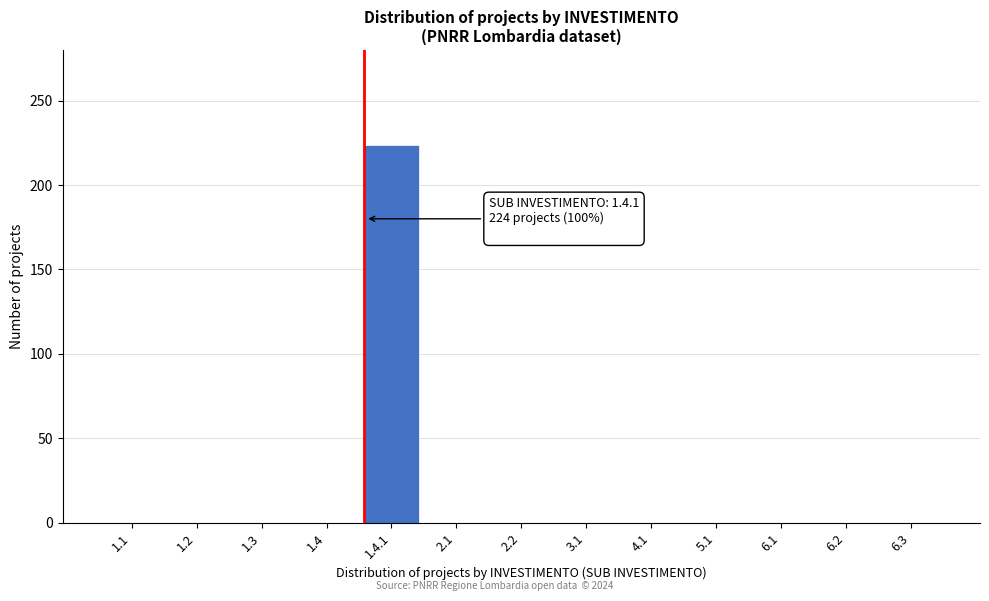

Reading left to right, what are all the values shown in this chart?

1.1=0	1.2=0	1.3=0	1.4=0	1.4.1=224	2.1=0	2.2=0	3.1=0	4.1=0	5.1=0	6.1=0	6.2=0	6.3=0